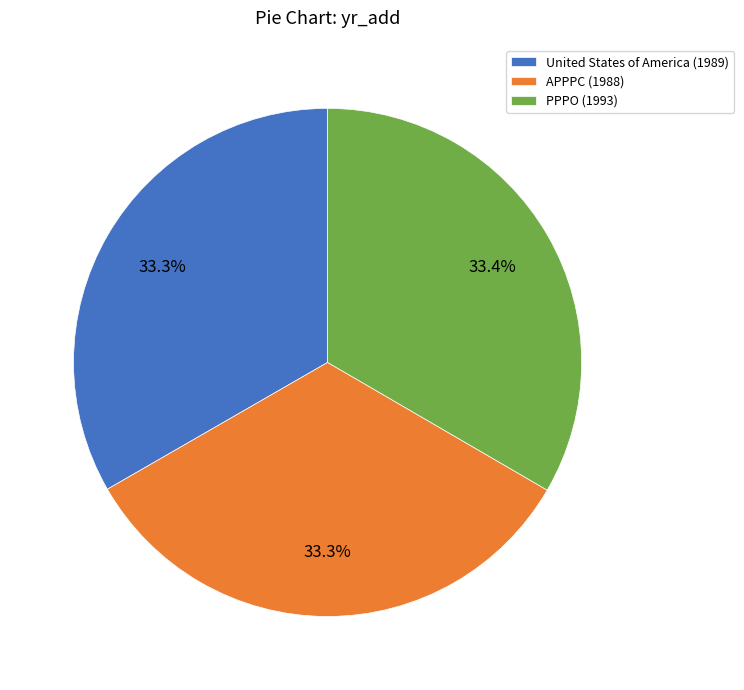

Count the number of slices in the pie.

3